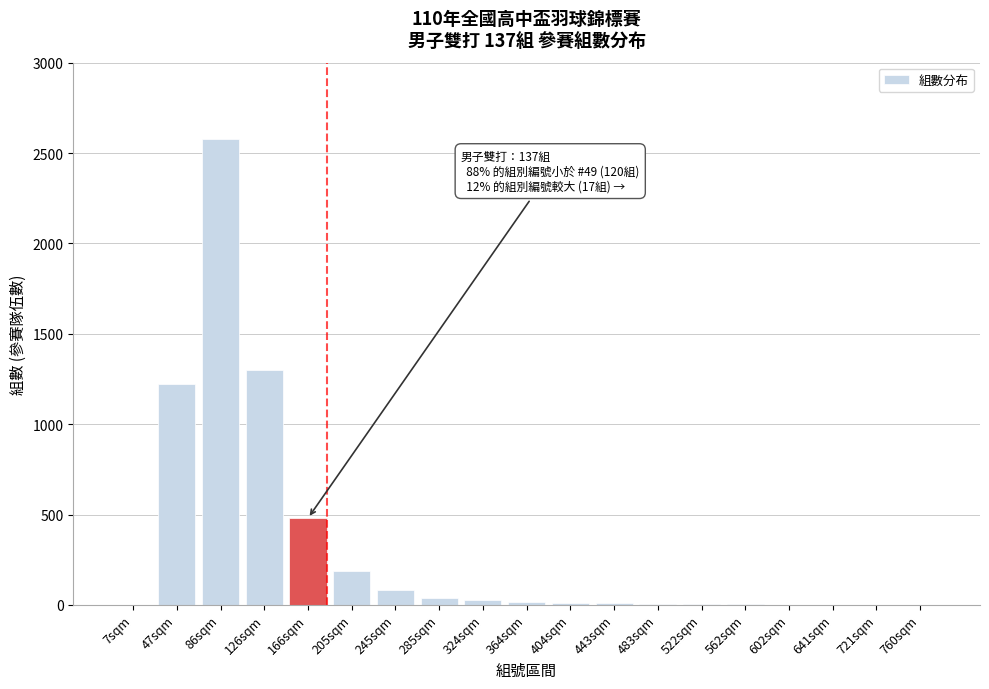

At which category does the chart reach its peak across all series?

86sqm